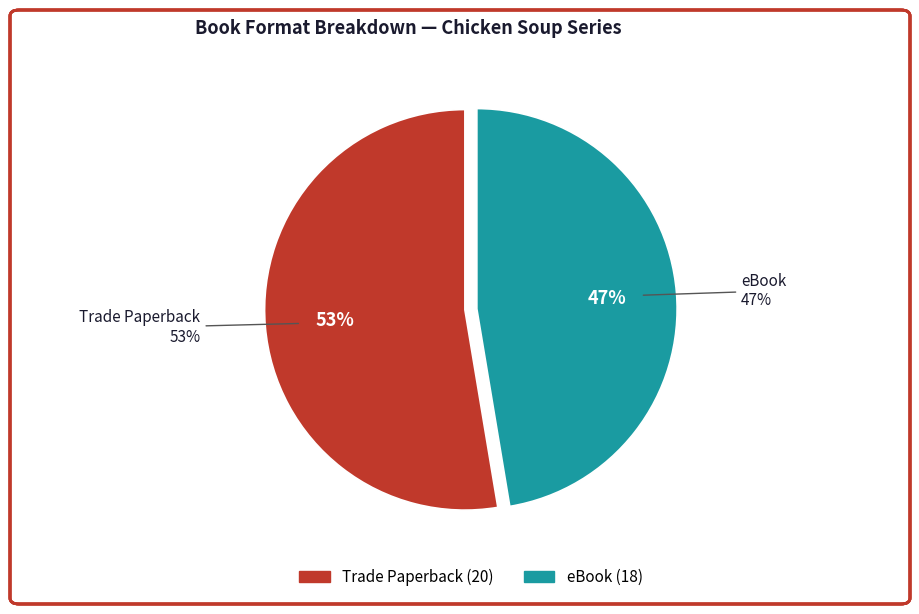

To the nearest percent, what percentage of the pie is eBook?

47%